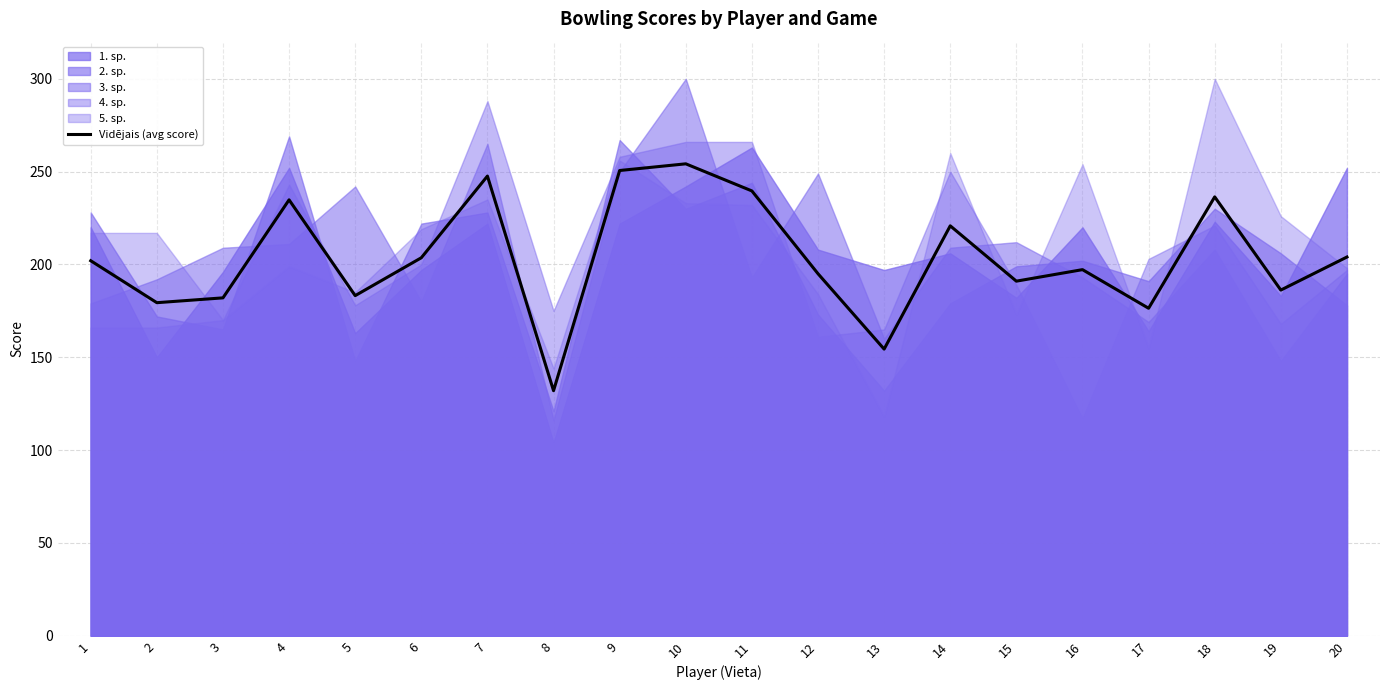

At which label is the value closest to 193?

12